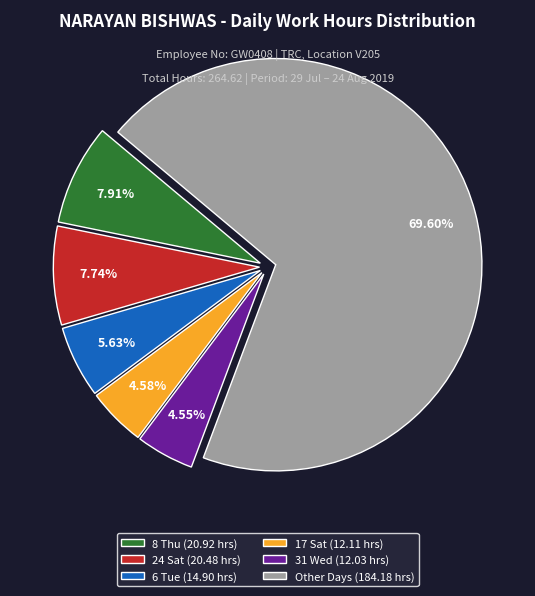

Which category accounts for the majority?

Other Days (184.18 hrs)